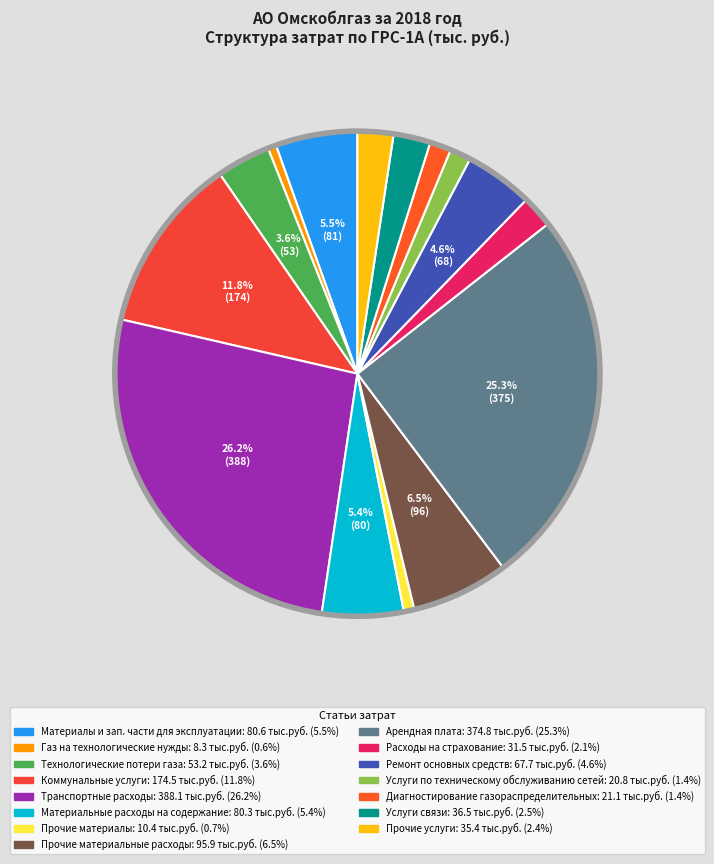

Which category has the biggest portion of the pie?

Транспортные расходы